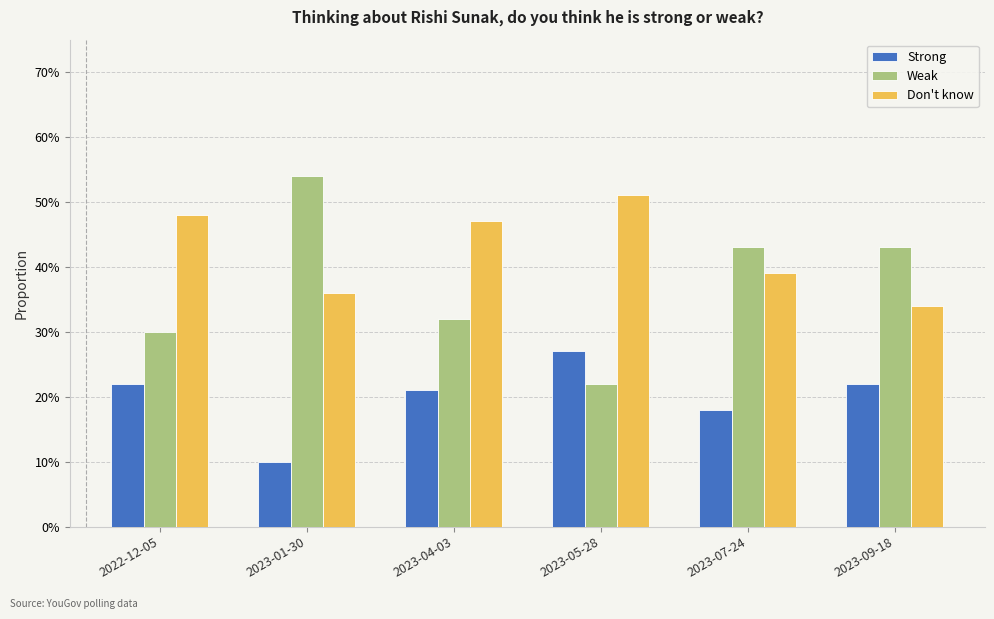

What is the smallest value displayed?

0.1